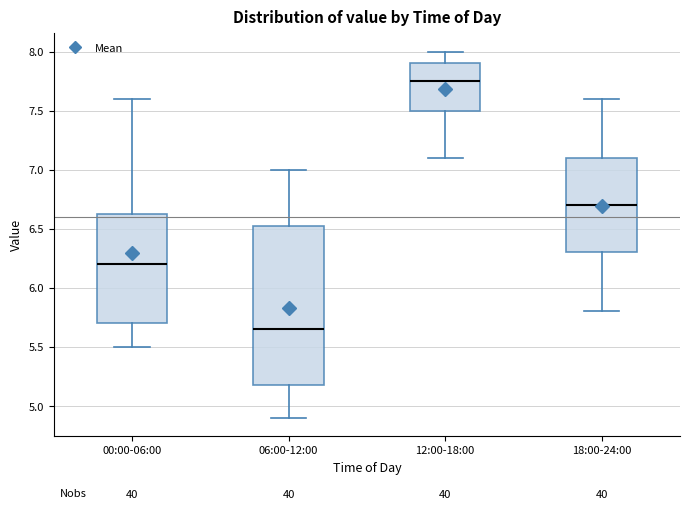

Which box has the lowest median line?

06:00-12:00